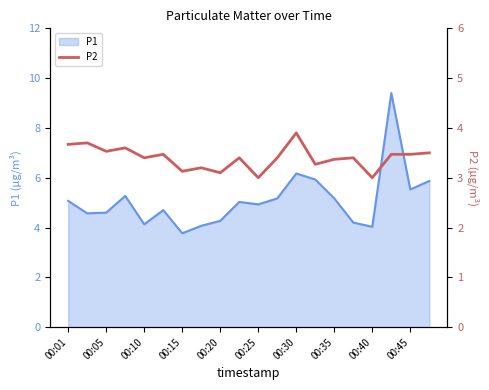

Count the values in the range 3 to 4.

20